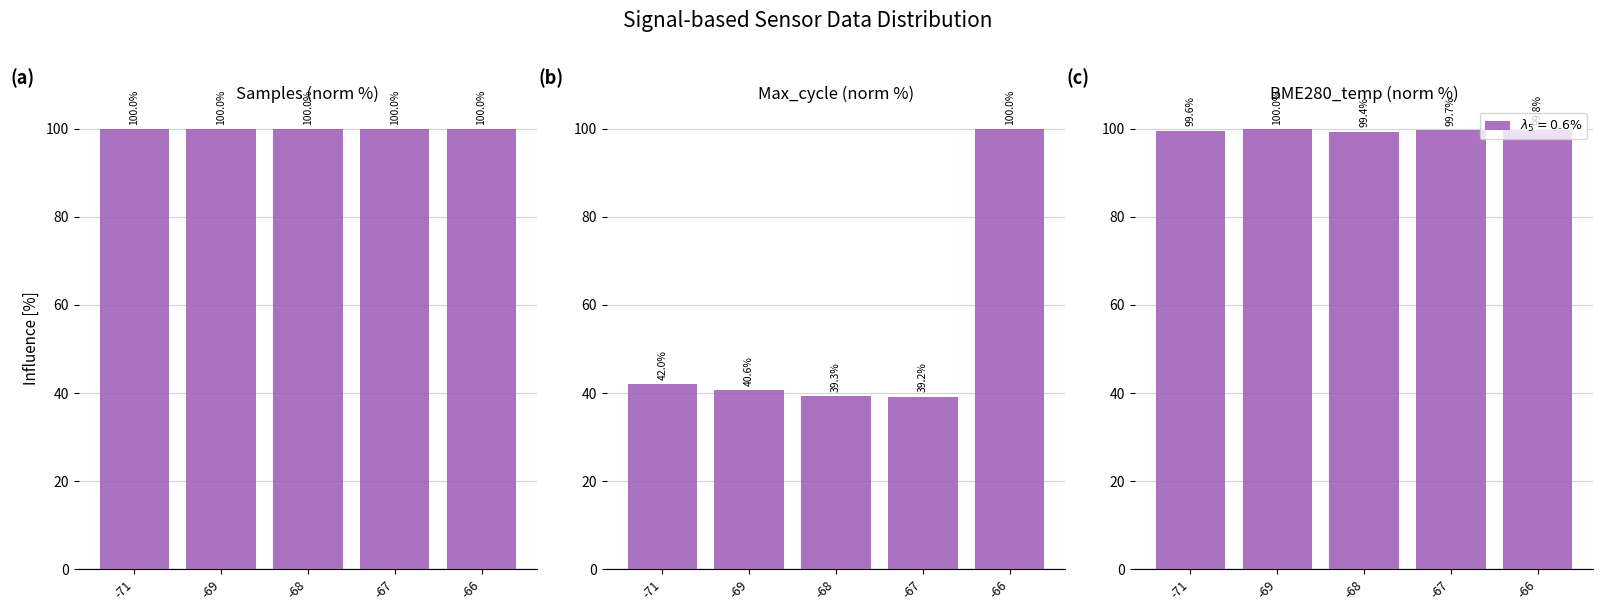

Rank the categories by Max_cycle (norm %) value from highest to lowest.

-66, -71, -69, -68, -67